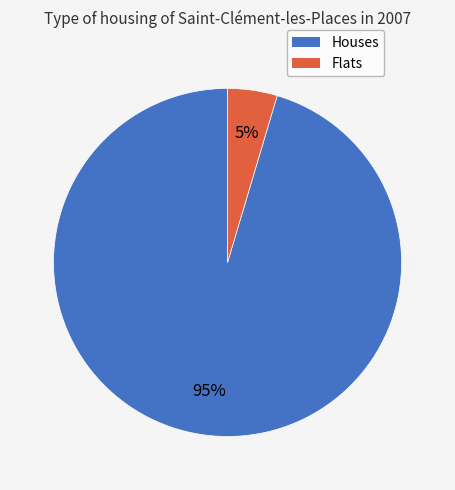

To the nearest percent, what is the average slice percentage?

50%